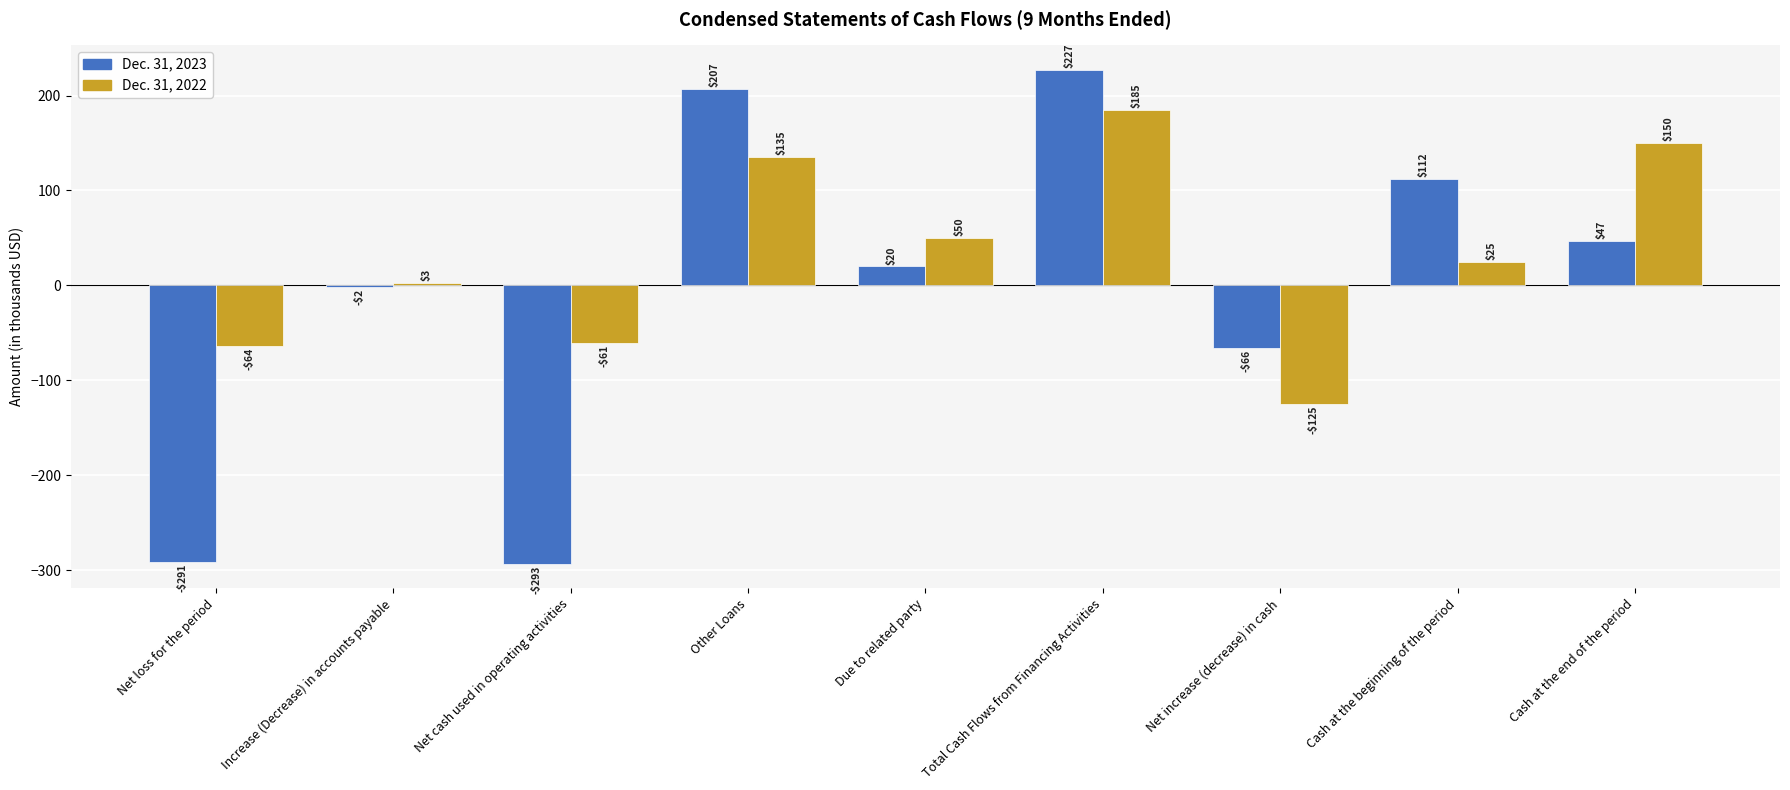

Is the value of Dec. 31, 2023 at Other Loans greater than the value of Dec. 31, 2022 at Net loss for the period?

Yes